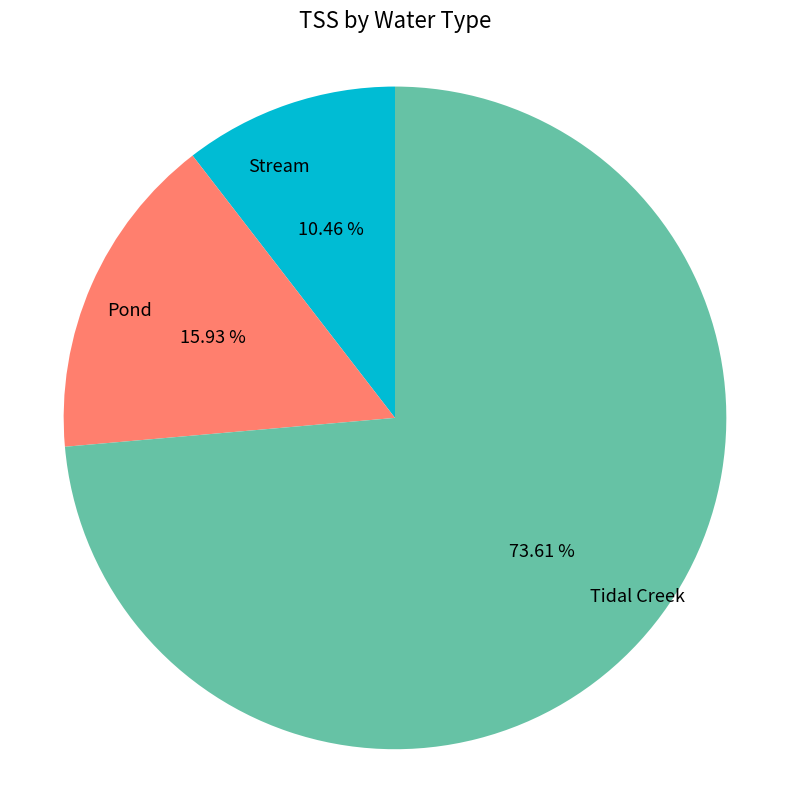

How many slices are in this pie chart?

3